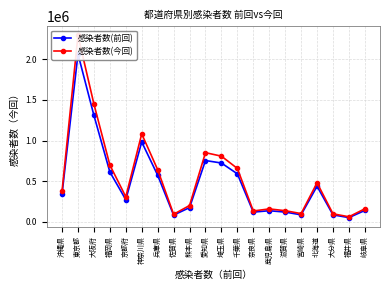

The 感染者数(前回) series shows 754975 at 愛知県. True or false?

True